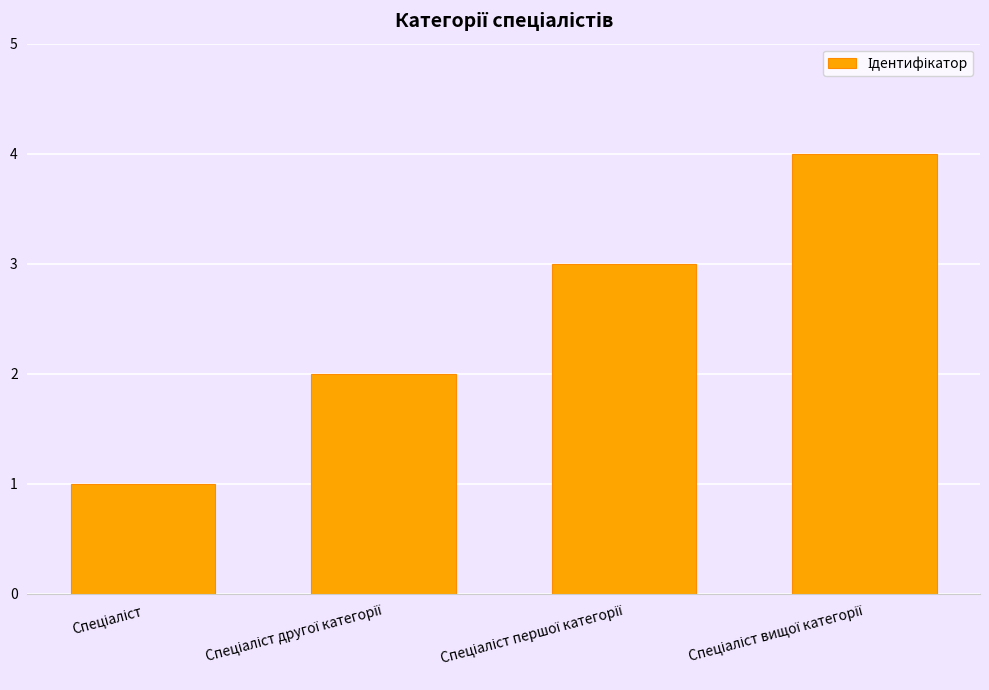

What is the maximum value shown in the chart?

4